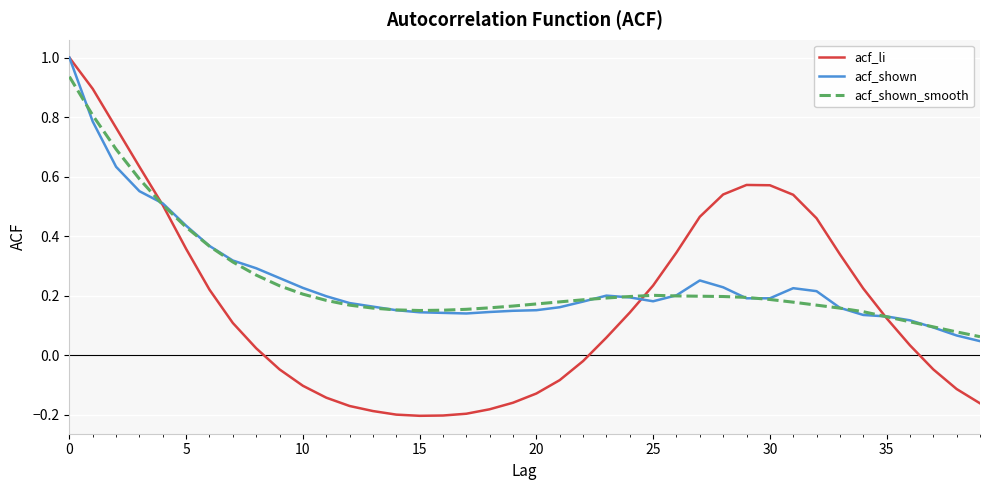

What is the maximum value shown in the chart?

1.0